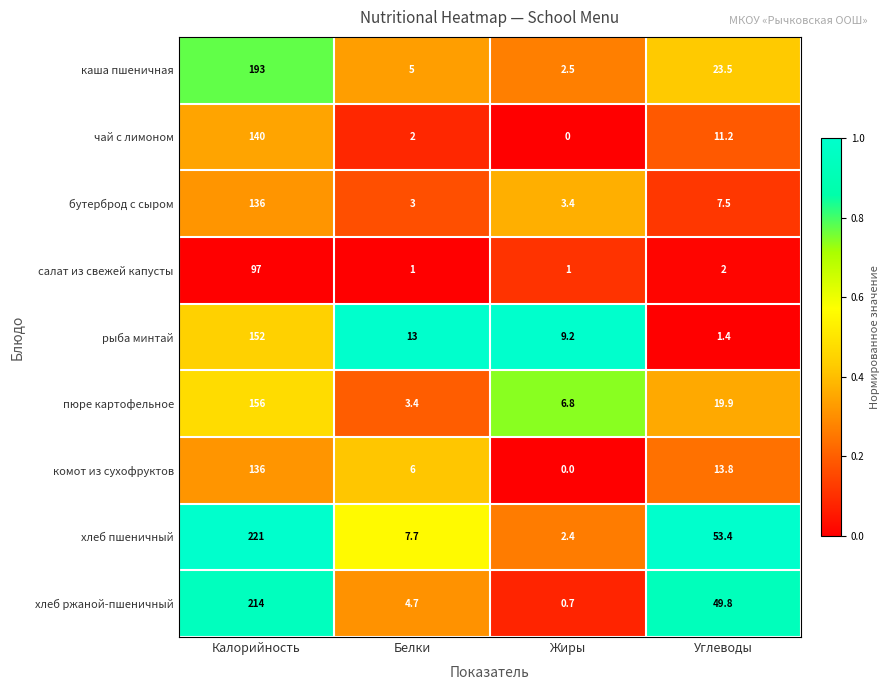

Rank the series at Белки from lowest to highest value.

салат из свежей капусты, чай с лимоном, бутерброд с сыром, пюре картофельное, хлеб ржаной-пшеничный, каша пшеничная, комот из сухофруктов, хлеб пшеничный, рыба минтай